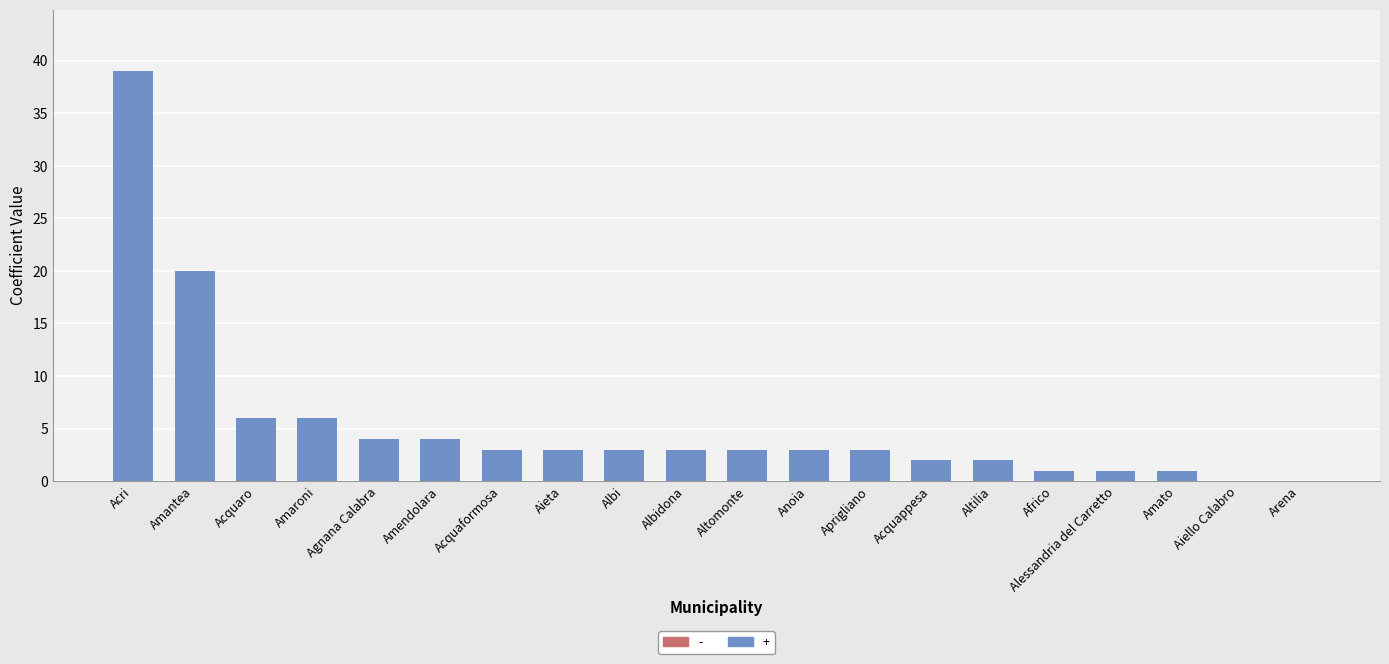

Reading left to right, list all the values displayed in this chart.

Acri=39	Amantea=20	Acquaro=6	Amaroni=6	Agnana Calabra=4	Amendolara=4	Acquaformosa=3	Aieta=3	Albi=3	Albidona=3	Altomonte=3	Anoia=3	Aprigliano=3	Acquappesa=2	Altilia=2	Africo=1	Alessandria del Carretto=1	Amato=1	Aiello Calabro=0	Arena=0